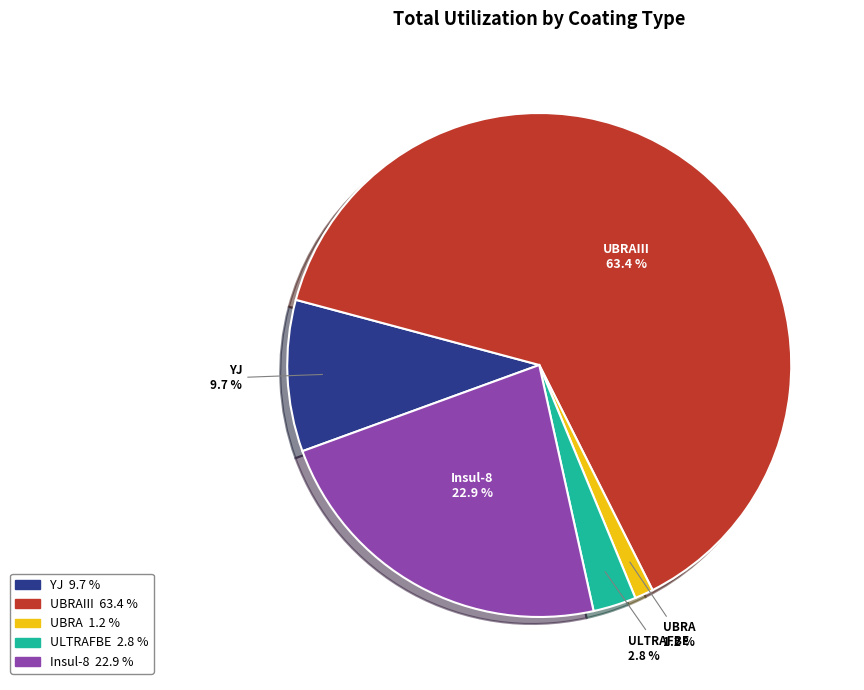

Is there a majority slice in this chart?

Yes